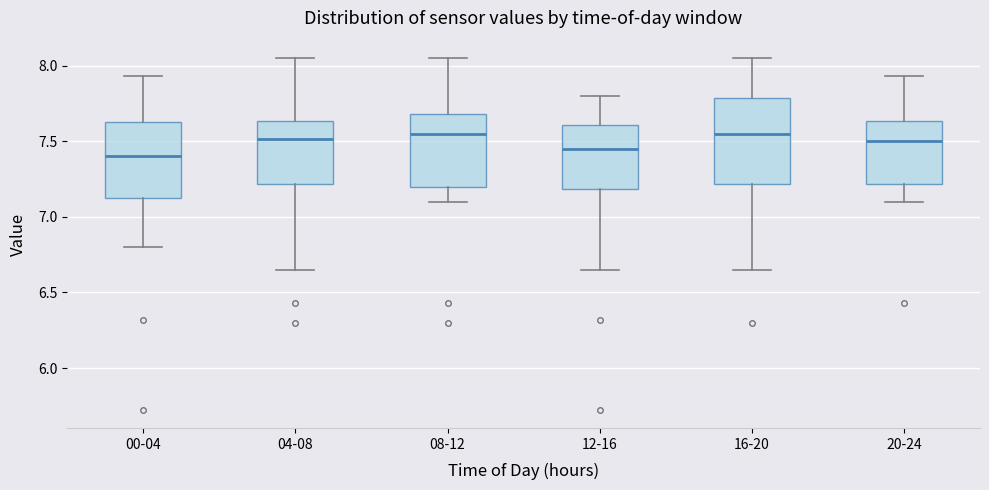

Reading left to right, transcribe this box plot: for each box, give where its median line is, the range the box spans, and where its two whiskers end, as read against the y-axis. The values are not printed on the chart, so give them approximately, as read against the axis.

00-04: median 7.40, box 7.10 to 7.65, whiskers 6.80 to 7.95
04-08: median 7.50, box 7.20 to 7.65, whiskers 6.65 to 8.05
08-12: median 7.55, box 7.20 to 7.70, whiskers 7.10 to 8.05
12-16: median 7.45, box 7.20 to 7.60, whiskers 6.65 to 7.80
16-20: median 7.55, box 7.20 to 7.80, whiskers 6.65 to 8.05
20-24: median 7.50, box 7.20 to 7.65, whiskers 7.10 to 7.95